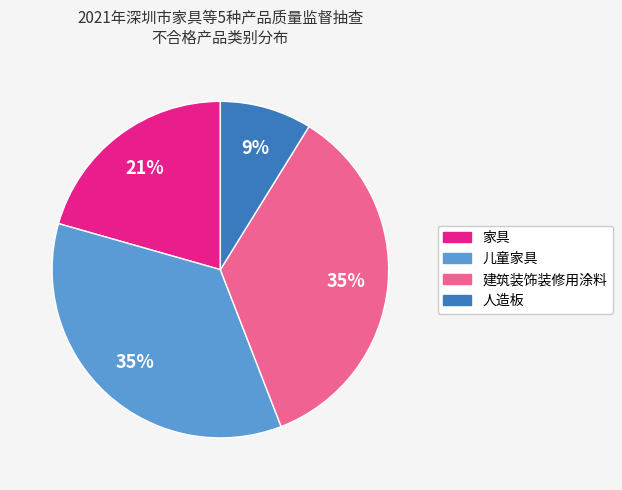

To the nearest percent, what is the combined percentage of 家具 and 建筑装饰装修用涂料?

56%